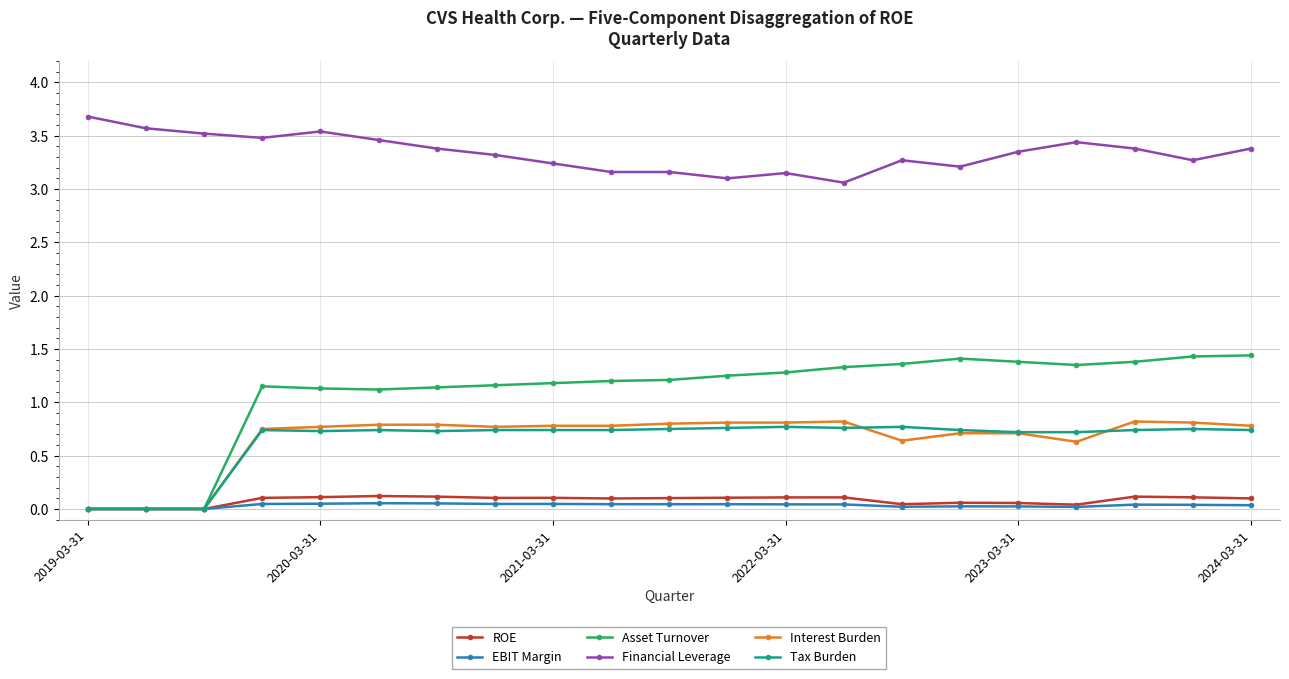

At how many categories does at least one series exceed 3?

21